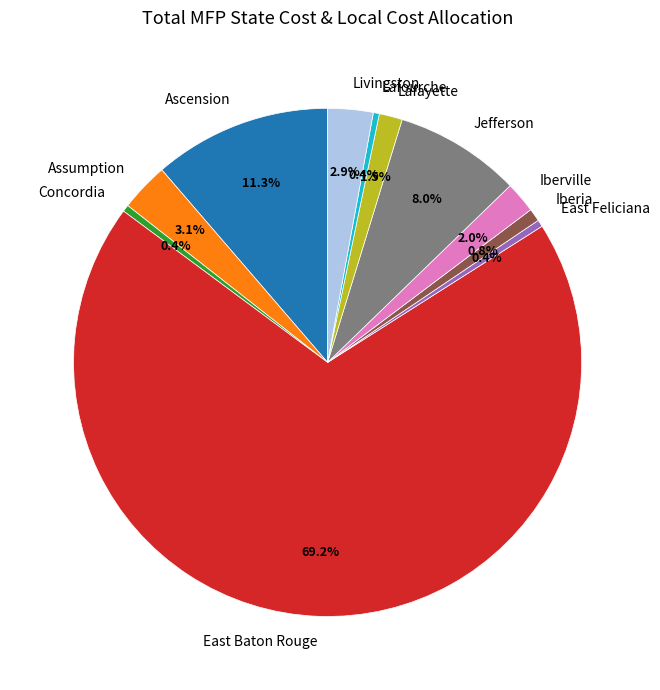

What is the majority slice?

East Baton Rouge